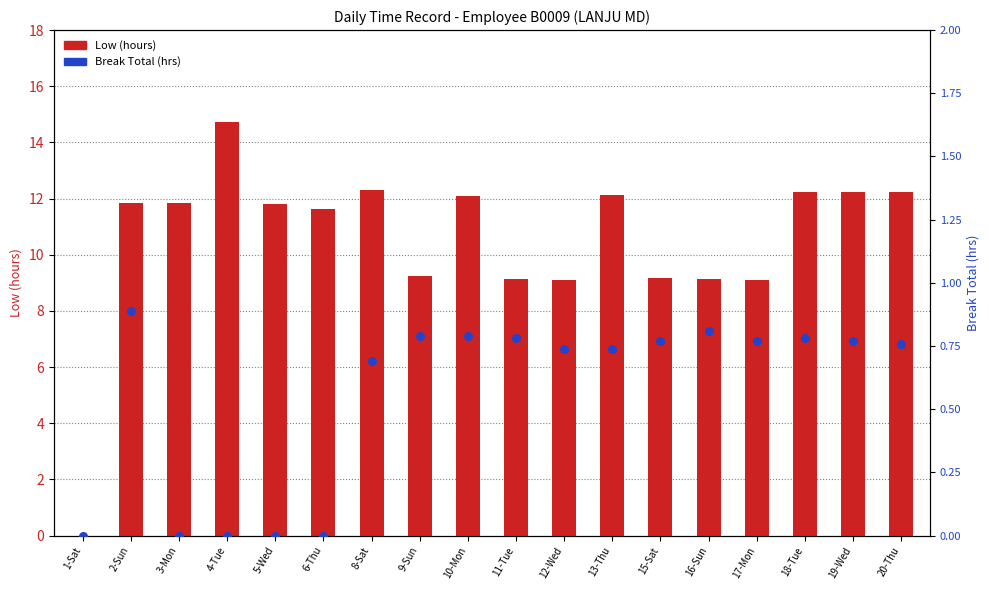

Which has a higher value, 2-Sun or 12-Wed?

2-Sun